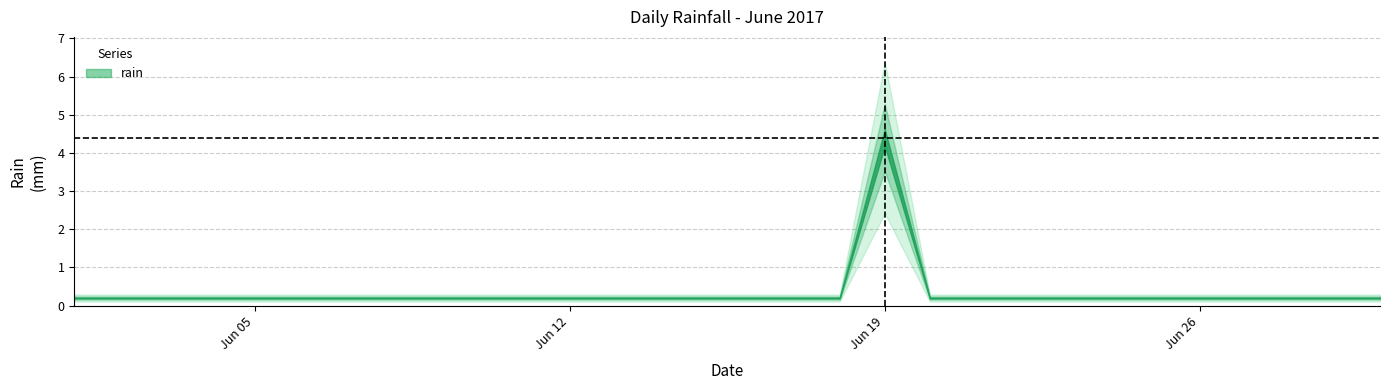

At which category does the chart reach its minimum across all series?

2017-06-01